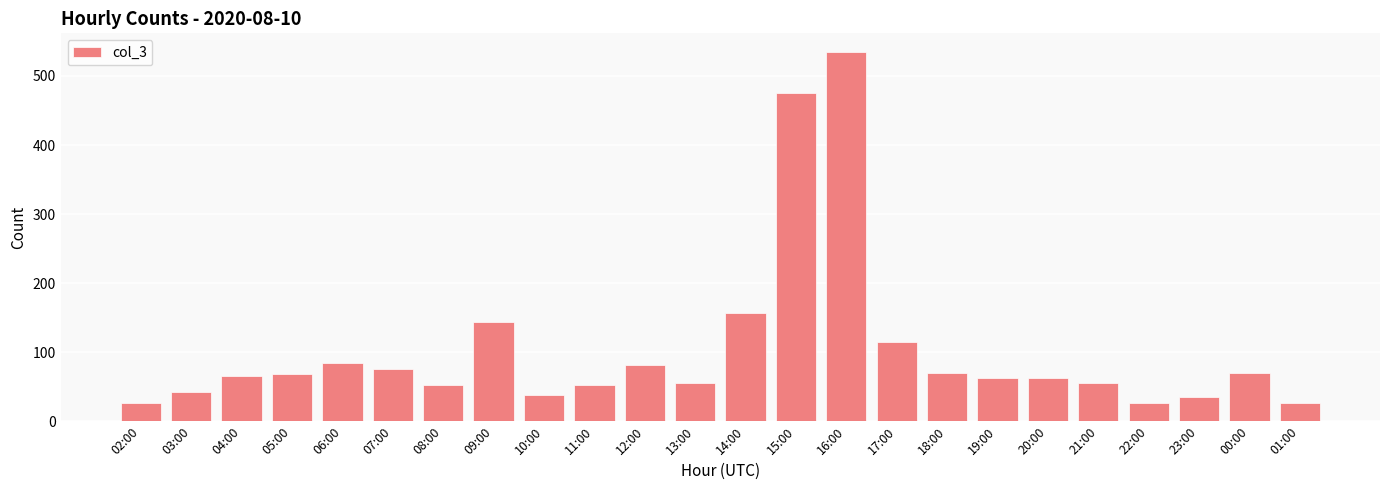

The value at 06:00 is 57. True or false?

False